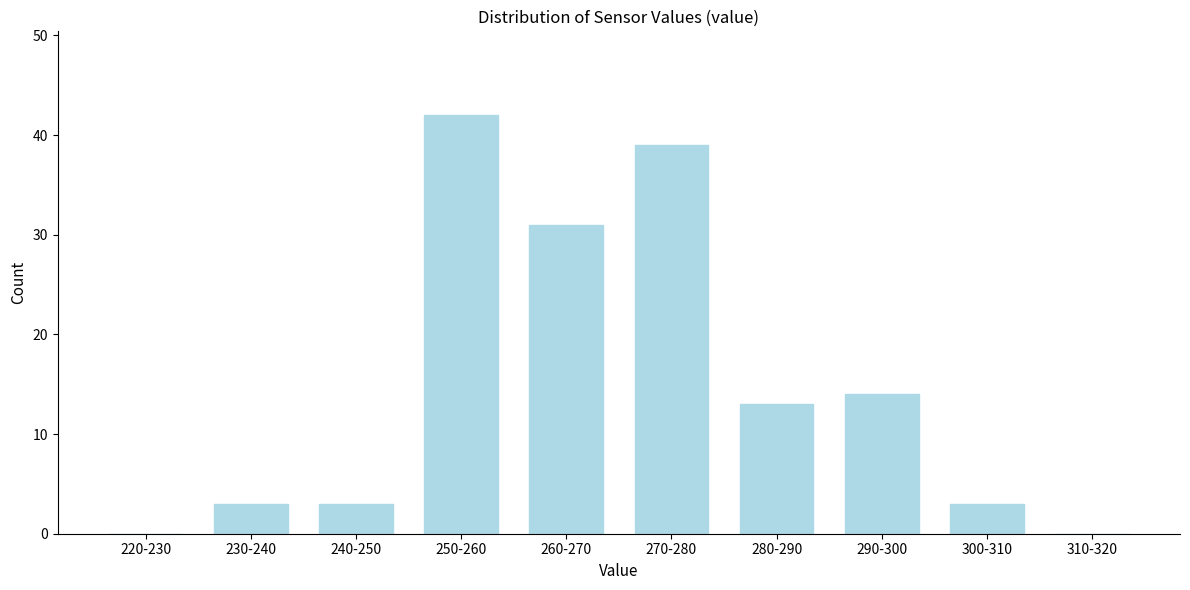

Reading left to right, what are all the values shown in this chart?

220-230=0	230-240=3	240-250=3	250-260=42	260-270=31	270-280=39	280-290=13	290-300=14	300-310=3	310-320=0